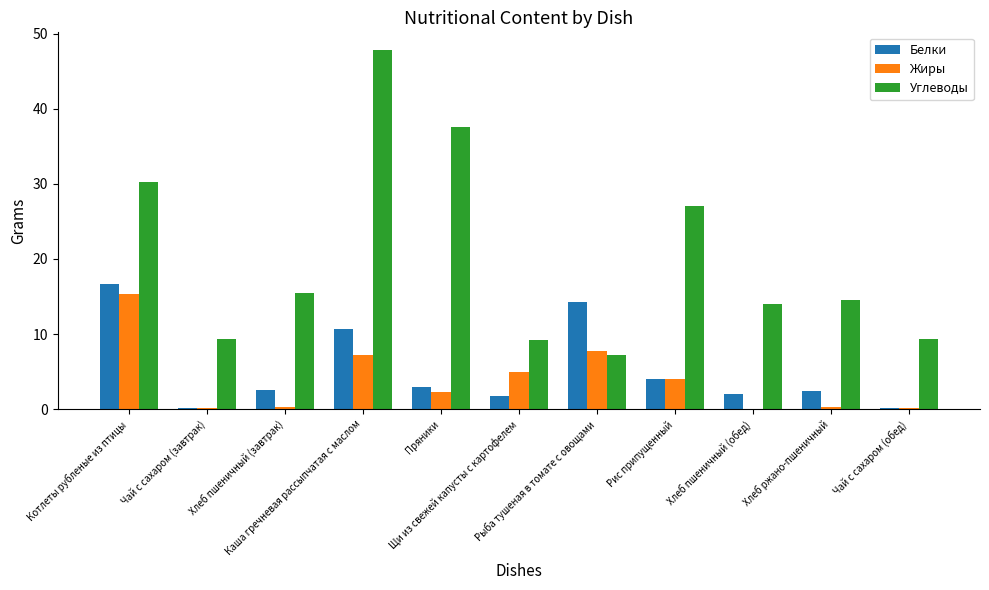

Which series has the largest total across all categories?

Углеводы